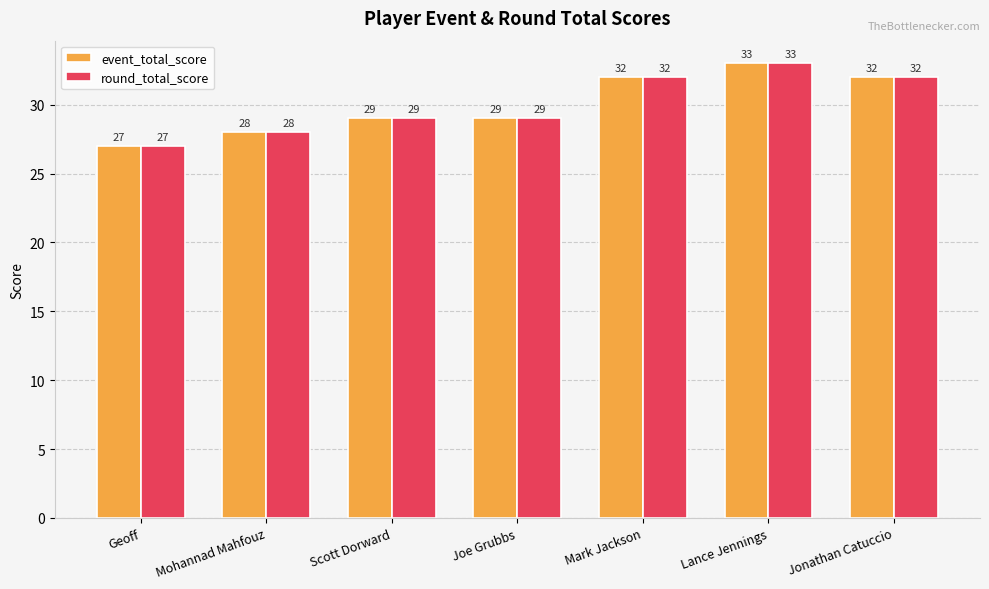

Reading right to left, extract all data points from this chart.

event_total_score: 32	33	32	29	29	28	27
round_total_score: 32	33	32	29	29	28	27